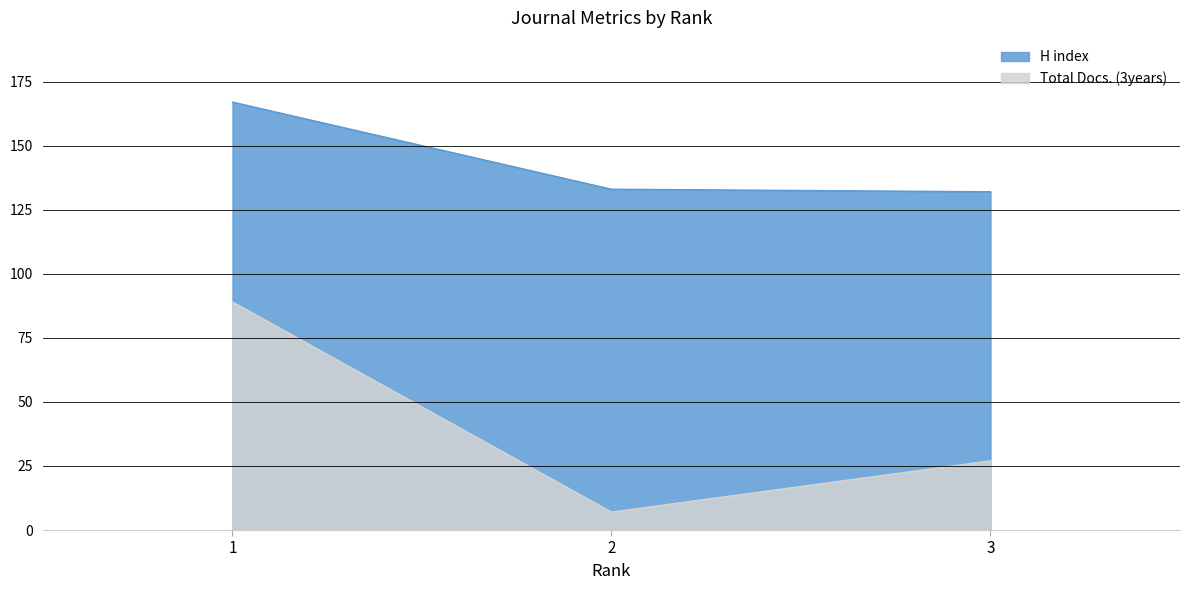

At which label does H index reach its minimum?

3